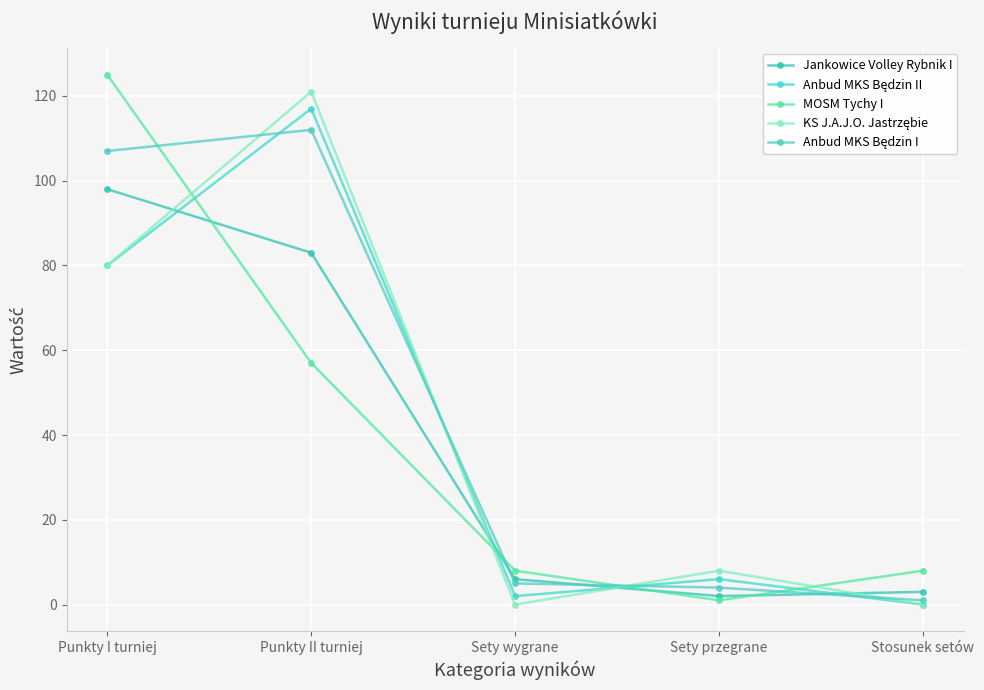

What is the value of the Anbud MKS Będzin I point at the 2nd from the left?

112